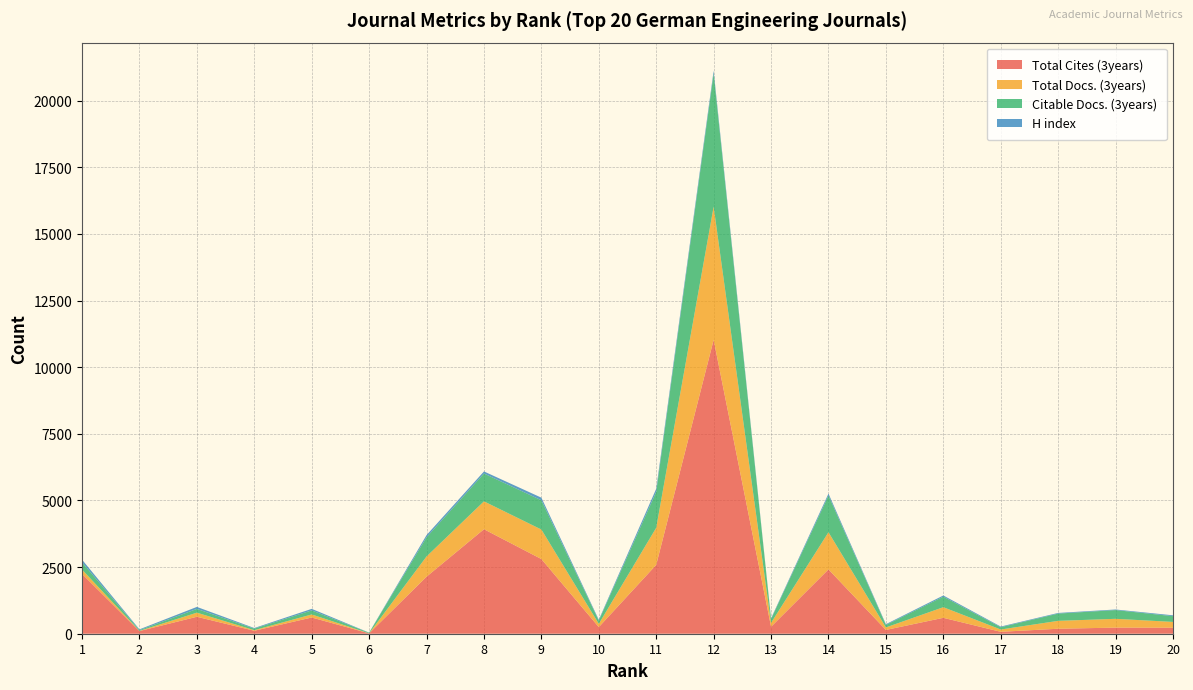

Reading left to right, what are all the values shown in this chart?

Total Cites (3years): 2244	100	636	111	609	14	2140	3921	2802	249	2584	11027	262	2414	142	597	72	187	229	226
Total Docs. (3years): 163	6	154	22	114	0	759	1046	1107	121	1392	4997	145	1394	94	398	86	296	330	217
Citable Docs. (3years): 273	29	141	59	152	23	720	1044	1098	121	1348	4995	145	1375	94	396	86	273	328	216
H index: 100	29	75	22	58	5	81	78	98	33	116	104	26	74	28	44	25	24	22	32